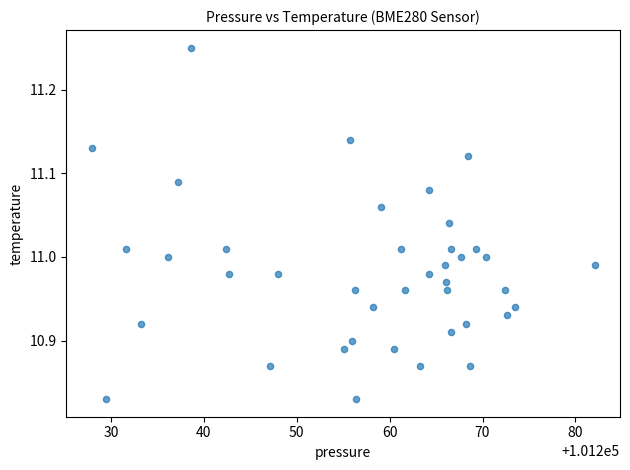

What is the range of X values (max minus min)?

54.2